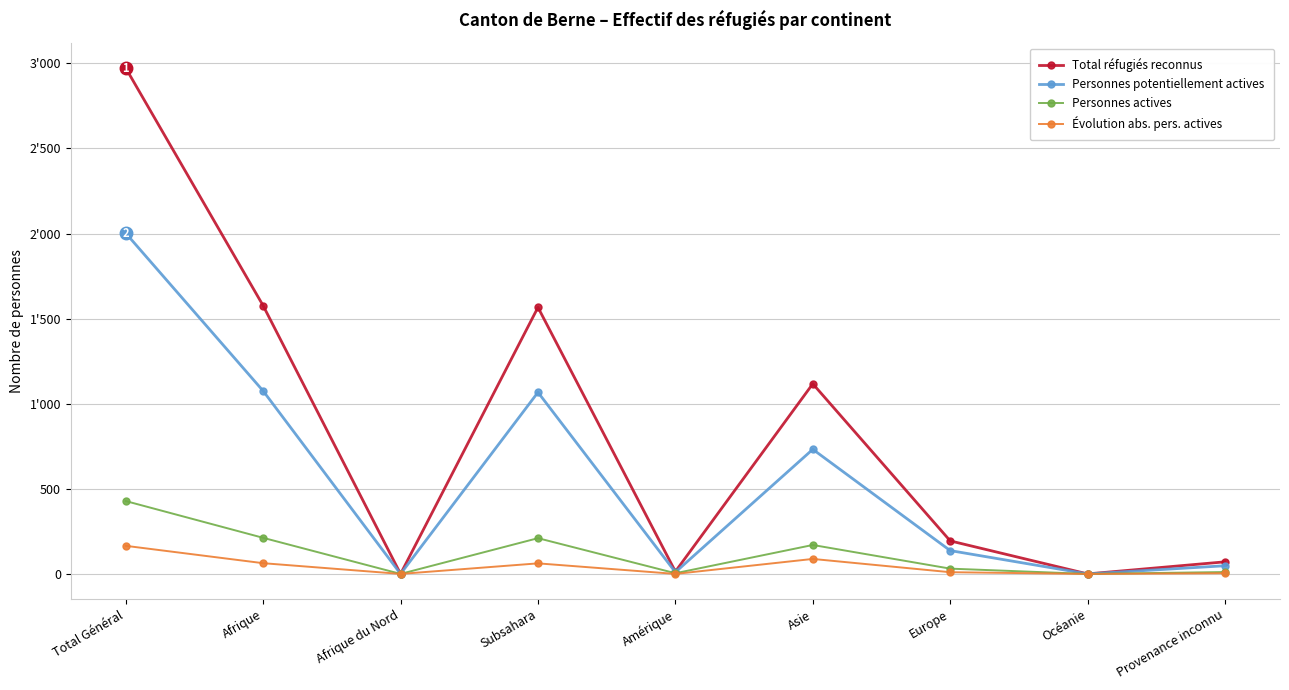

Where does the Personnes actives series first go above 31?

Total Général